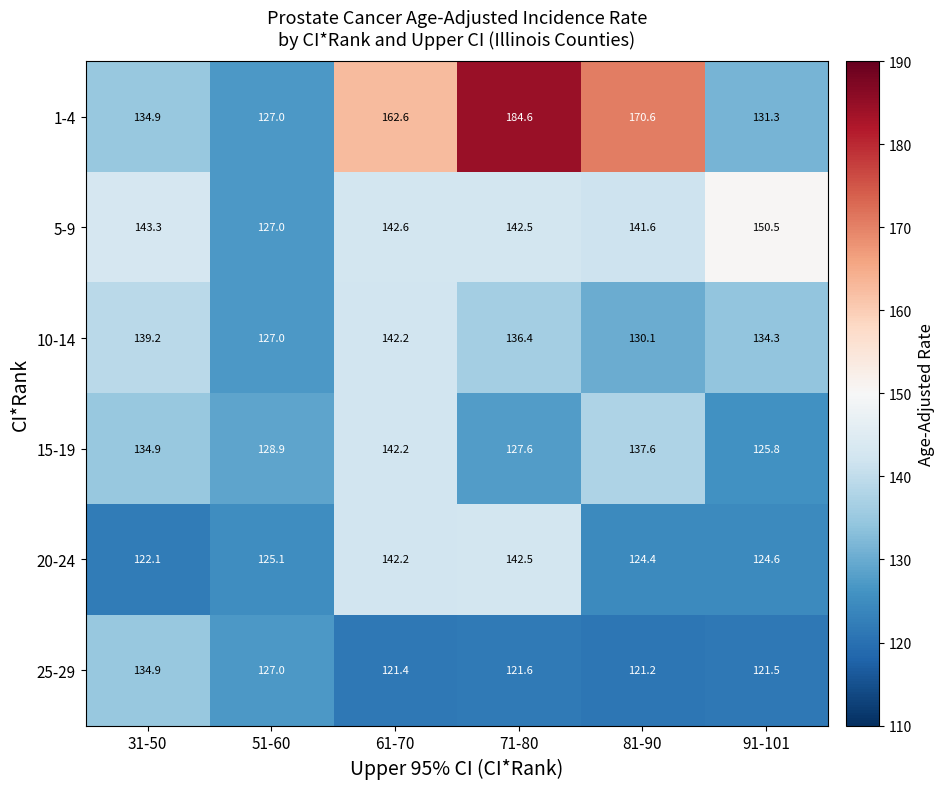

What is the greatest value displayed?

184.6